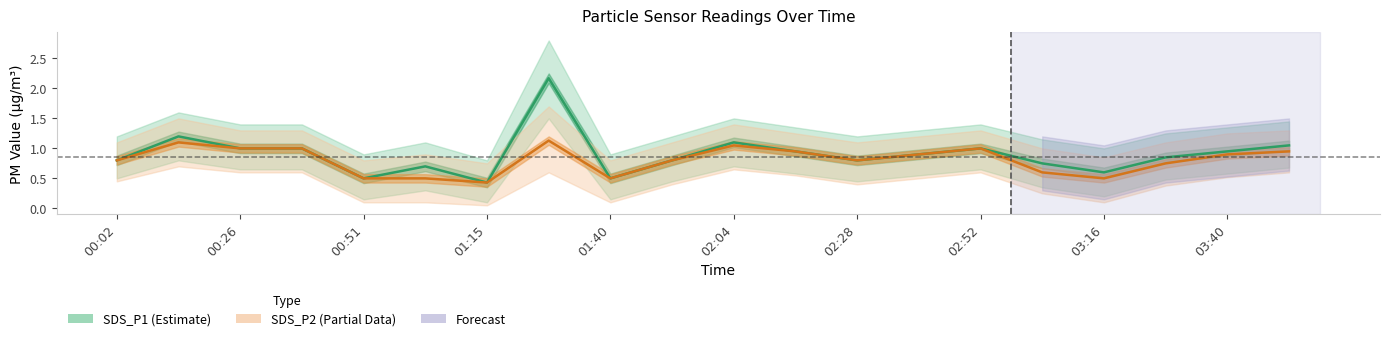

What value does the SDS_P2 series have at 02:16?

0.9